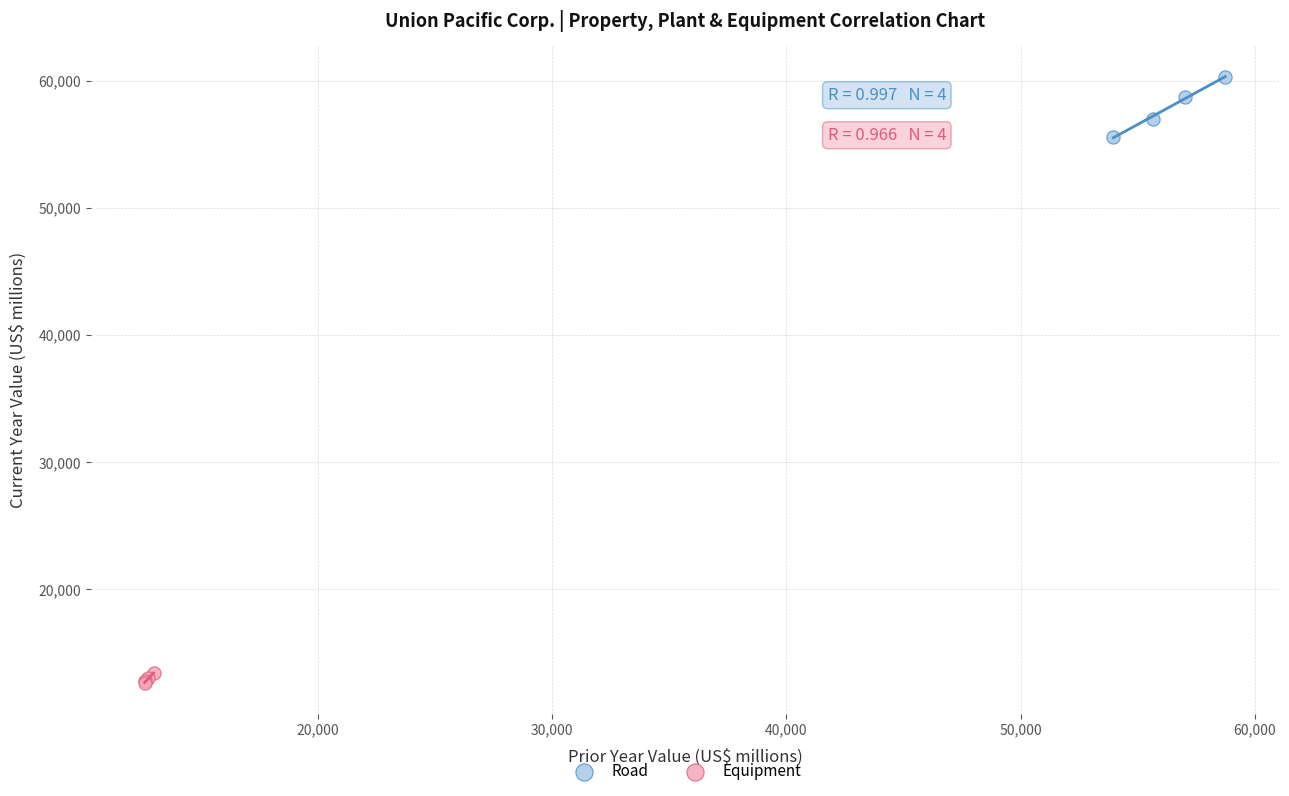

What are all the series names shown in the legend?

Road, Equipment